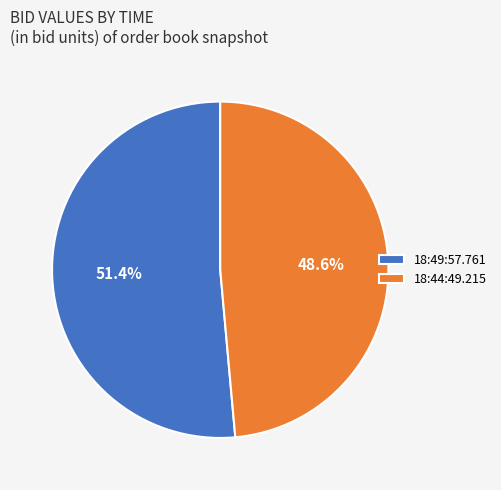

To the nearest percent, what is the combined percentage of 18:44:49.215 and 18:49:57.761?

100%